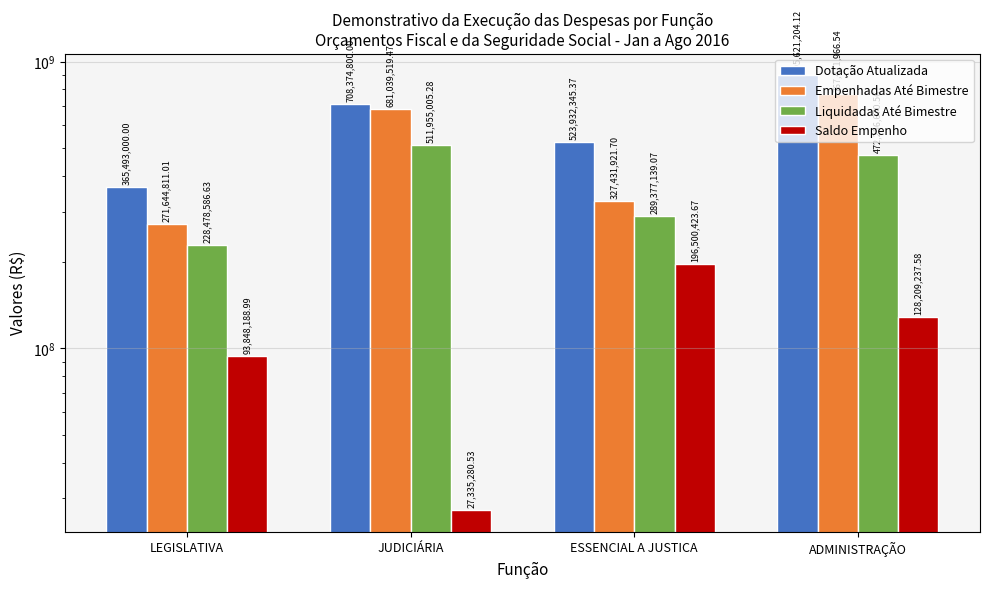

List the labels in order of Dotação Atualizada value, smallest first.

LEGISLATIVA, ESSENCIAL A JUSTICA, JUDICIÁRIA, ADMINISTRAÇÃO